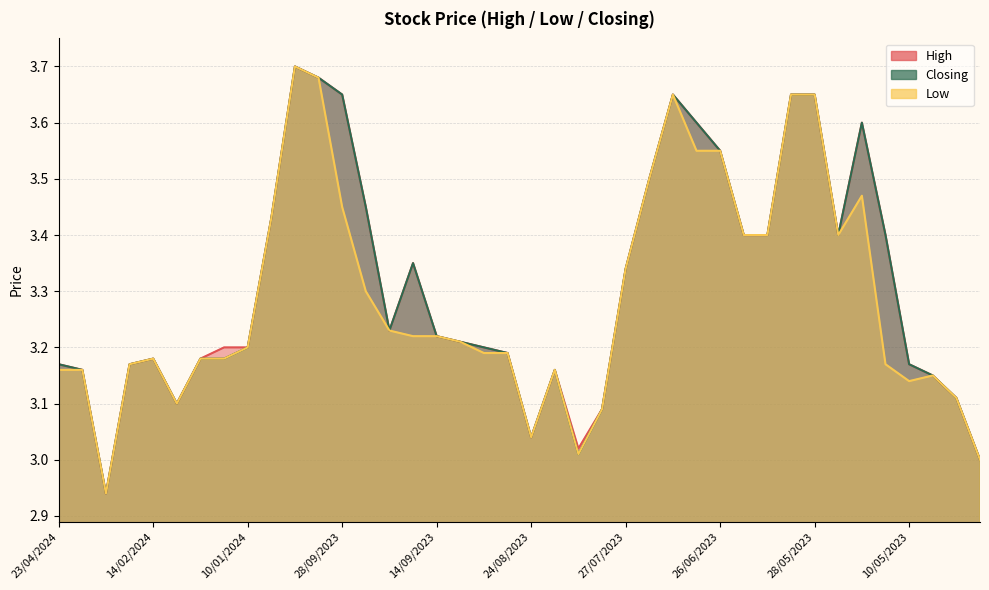

Reading left to right, list all the values displayed in this chart.

High: 23/04/2024=3.2	22/04/2024=3.2	21/04/2024=2.9	25/02/2024=3.2	14/02/2024=3.2	12/02/2024=3.1	28/01/2024=3.2	23/01/2024=3.2	10/01/2024=3.2	18/10/2023=3.4	05/10/2023=3.7	04/10/2023=3.7	28/09/2023=3.6	24/09/2023=3.5	18/09/2023=3.2	17/09/2023=3.4	14/09/2023=3.2	10/09/2023=3.2	06/09/2023=3.2	03/09/2023=3.2	24/08/2023=3.0	23/08/2023=3.2	07/08/2023=3.0	30/07/2023=3.1	27/07/2023=3.3	25/07/2023=3.5	12/07/2023=3.6	03/07/2023=3.6	26/06/2023=3.5	18/06/2023=3.4	08/06/2023=3.4	30/05/2023=3.6	28/05/2023=3.6	23/05/2023=3.4	14/05/2023=3.6	11/05/2023=3.4	10/05/2023=3.2	08/05/2023=3.1	07/05/2023=3.1	02/05/2023=3.0
Low: 23/04/2024=3.2	22/04/2024=3.2	21/04/2024=2.9	25/02/2024=3.2	14/02/2024=3.2	12/02/2024=3.1	28/01/2024=3.2	23/01/2024=3.2	10/01/2024=3.2	18/10/2023=3.4	05/10/2023=3.7	04/10/2023=3.7	28/09/2023=3.5	24/09/2023=3.3	18/09/2023=3.2	17/09/2023=3.2	14/09/2023=3.2	10/09/2023=3.2	06/09/2023=3.2	03/09/2023=3.2	24/08/2023=3.0	23/08/2023=3.2	07/08/2023=3.0	30/07/2023=3.1	27/07/2023=3.3	25/07/2023=3.5	12/07/2023=3.6	03/07/2023=3.5	26/06/2023=3.5	18/06/2023=3.4	08/06/2023=3.4	30/05/2023=3.6	28/05/2023=3.6	23/05/2023=3.4	14/05/2023=3.5	11/05/2023=3.2	10/05/2023=3.1	08/05/2023=3.1	07/05/2023=3.1	02/05/2023=3.0
Closing: 23/04/2024=3.2	22/04/2024=3.2	21/04/2024=2.9	25/02/2024=3.2	14/02/2024=3.2	12/02/2024=3.1	28/01/2024=3.2	23/01/2024=3.2	10/01/2024=3.2	18/10/2023=3.4	05/10/2023=3.7	04/10/2023=3.7	28/09/2023=3.6	24/09/2023=3.5	18/09/2023=3.2	17/09/2023=3.4	14/09/2023=3.2	10/09/2023=3.2	06/09/2023=3.2	03/09/2023=3.2	24/08/2023=3.0	23/08/2023=3.2	07/08/2023=3.0	30/07/2023=3.1	27/07/2023=3.3	25/07/2023=3.5	12/07/2023=3.6	03/07/2023=3.6	26/06/2023=3.5	18/06/2023=3.4	08/06/2023=3.4	30/05/2023=3.6	28/05/2023=3.6	23/05/2023=3.4	14/05/2023=3.6	11/05/2023=3.4	10/05/2023=3.2	08/05/2023=3.1	07/05/2023=3.1	02/05/2023=3.0